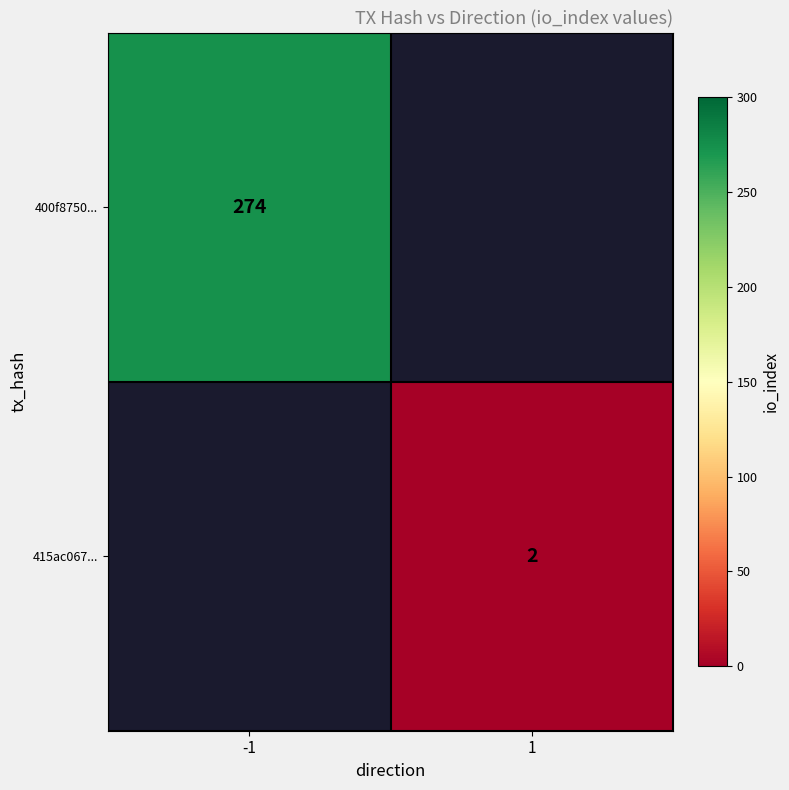

Is the value of 400f8750... at -1 greater than the value of 415ac067... at 1?

Yes